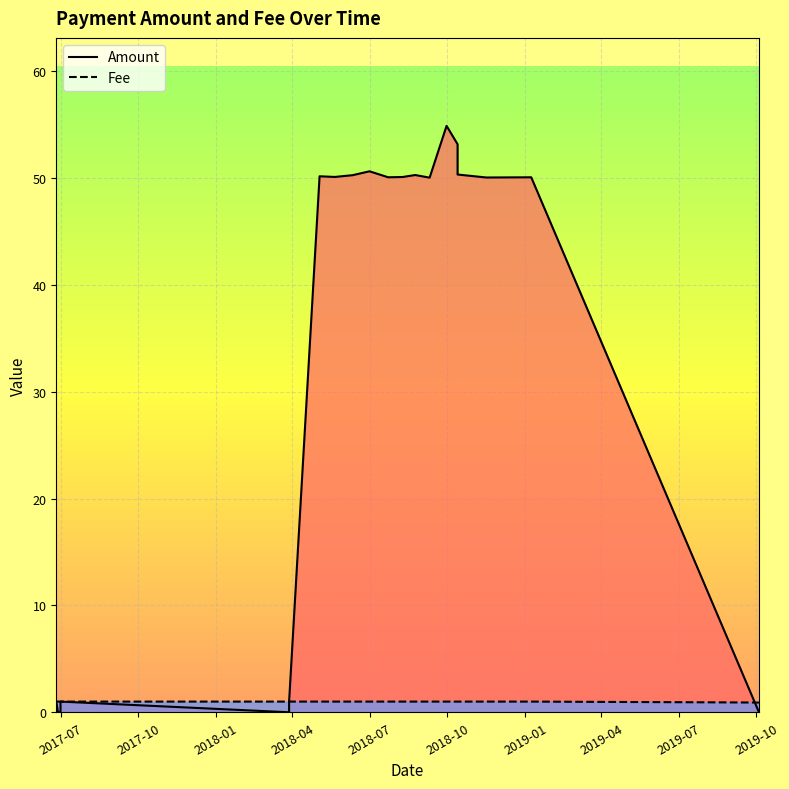

Between 2018-09-30 and 2018-07-23, which is larger?

2018-09-30